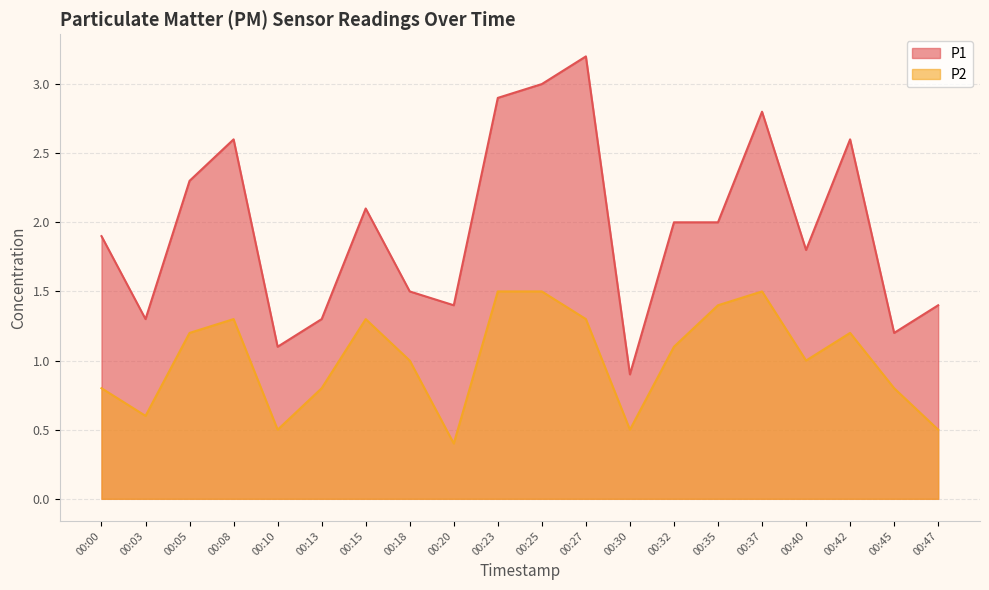

Rank the categories by P1 value from highest to lowest.

00:27, 00:25, 00:23, 00:37, 00:08, 00:42, 00:05, 00:15, 00:32, 00:35, 00:00, 00:40, 00:18, 00:20, 00:47, 00:03, 00:13, 00:45, 00:10, 00:30